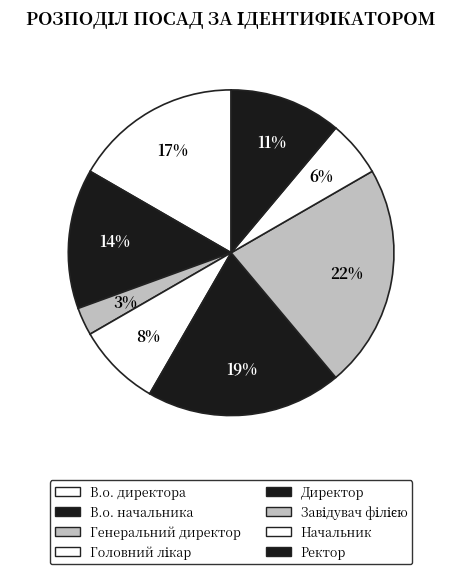

How many segments does this pie chart have?

8